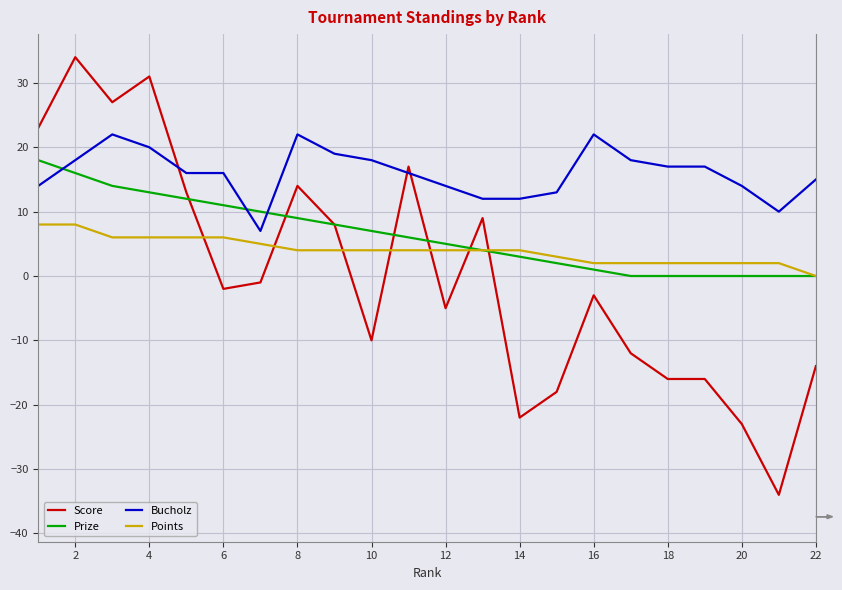

What is the minimum value shown in the chart?

-34